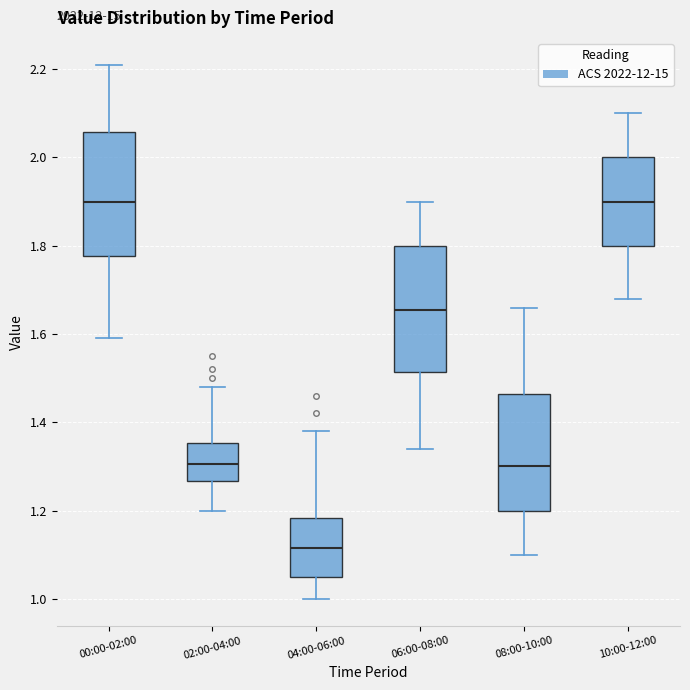

Where is the upper edge of the box for 08:00-10:00 on the y-axis? The values are not printed on the chart, so give them approximately, as read against the axis.

1.46